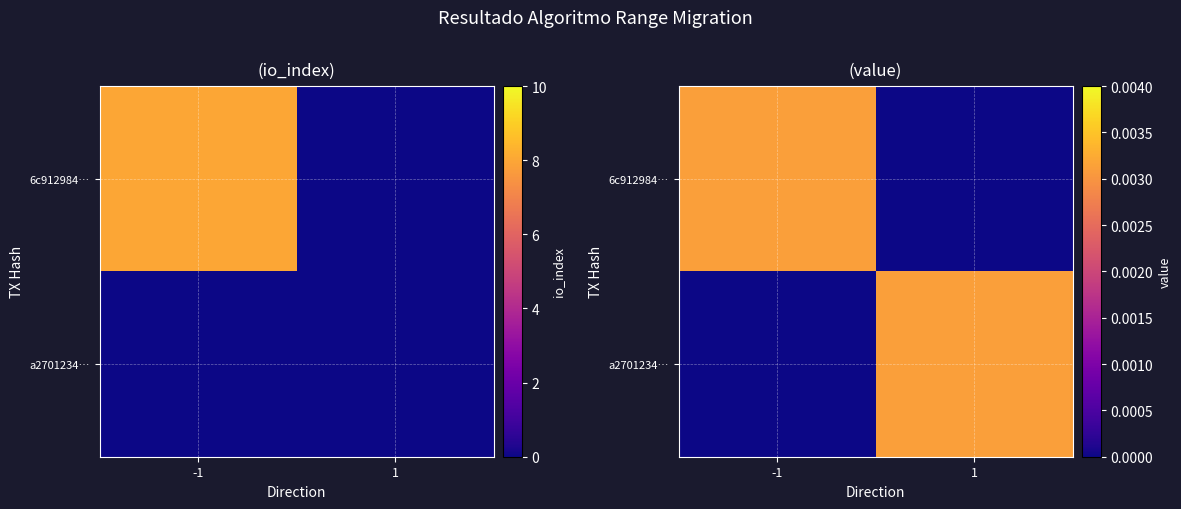

Is it true that 6c912984… equals 0.0 at 1?

True